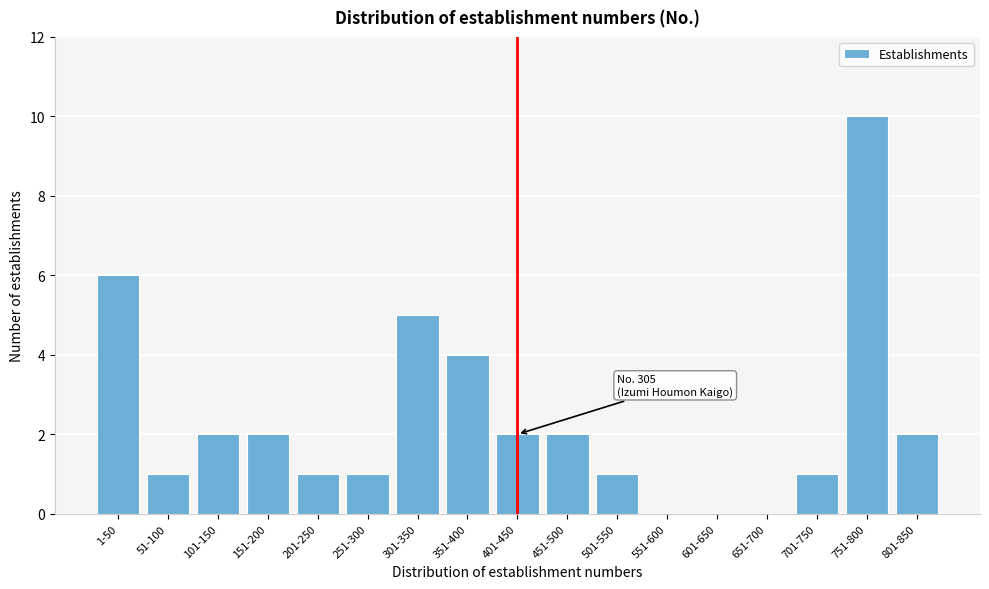

Reading right to left, list all the values displayed in this chart.

801-850=2	751-800=10	701-750=1	651-700=0	601-650=0	551-600=0	501-550=1	451-500=2	401-450=2	351-400=4	301-350=5	251-300=1	201-250=1	151-200=2	101-150=2	51-100=1	1-50=6